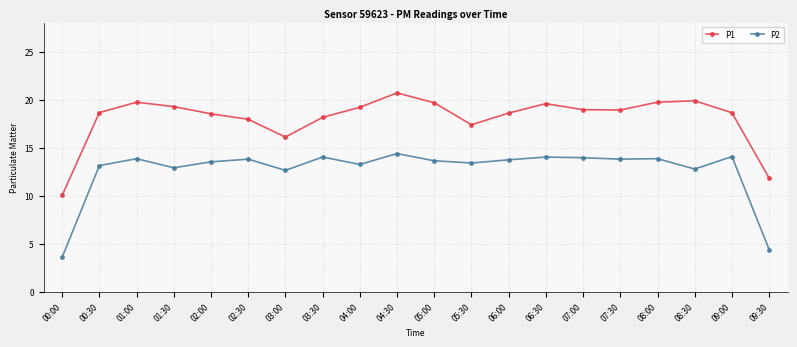

True or false: P1 and P2 cross at least once.

False